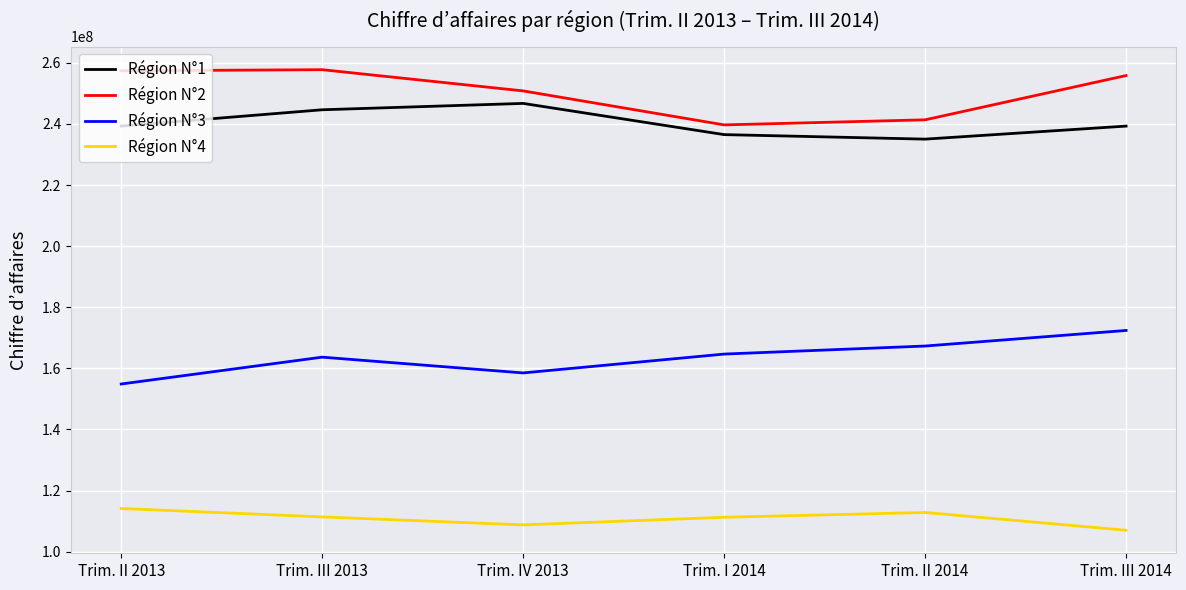

What position from the left is Trim. IV 2013?

3